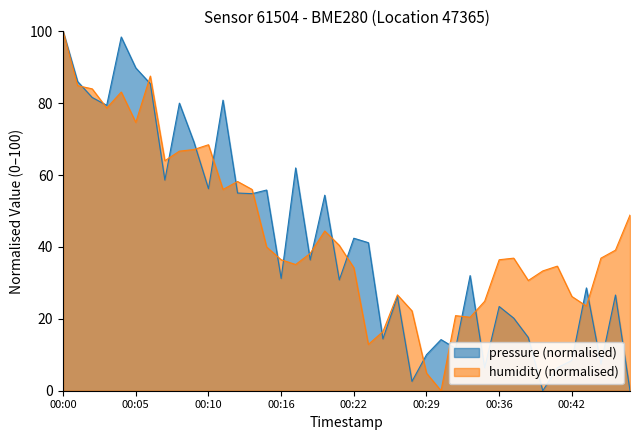

What is the value of the pressure point at the 4th from the left?

79.4